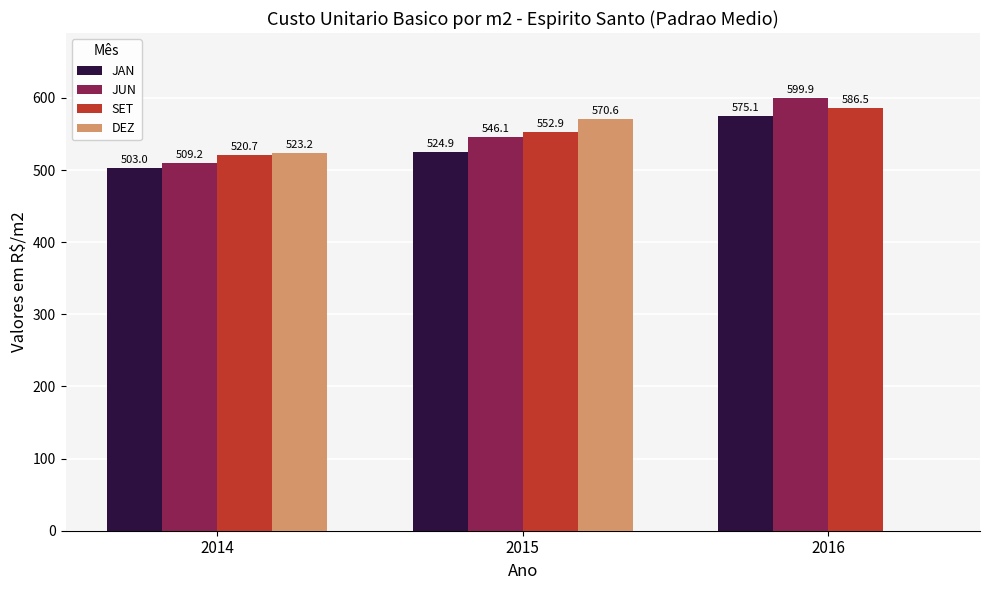

Where is DEZ nearest to the value 285?

2014